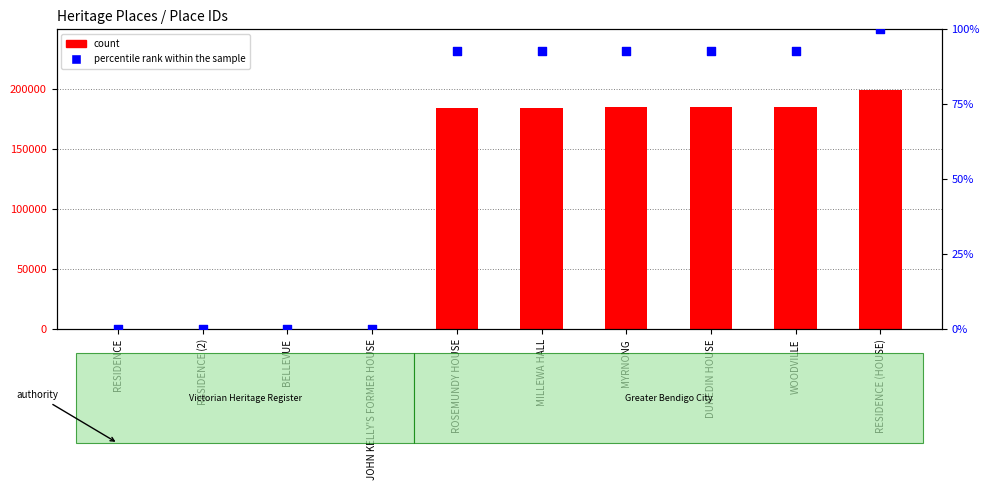

What is the total value across all series at ROSEMUNDY HOUSE?

184838.7